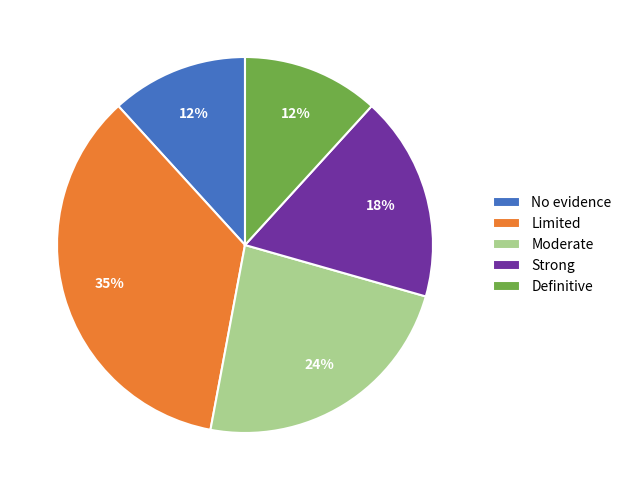

To the nearest percent, what is the combined percentage of Definitive and No evidence?

24%